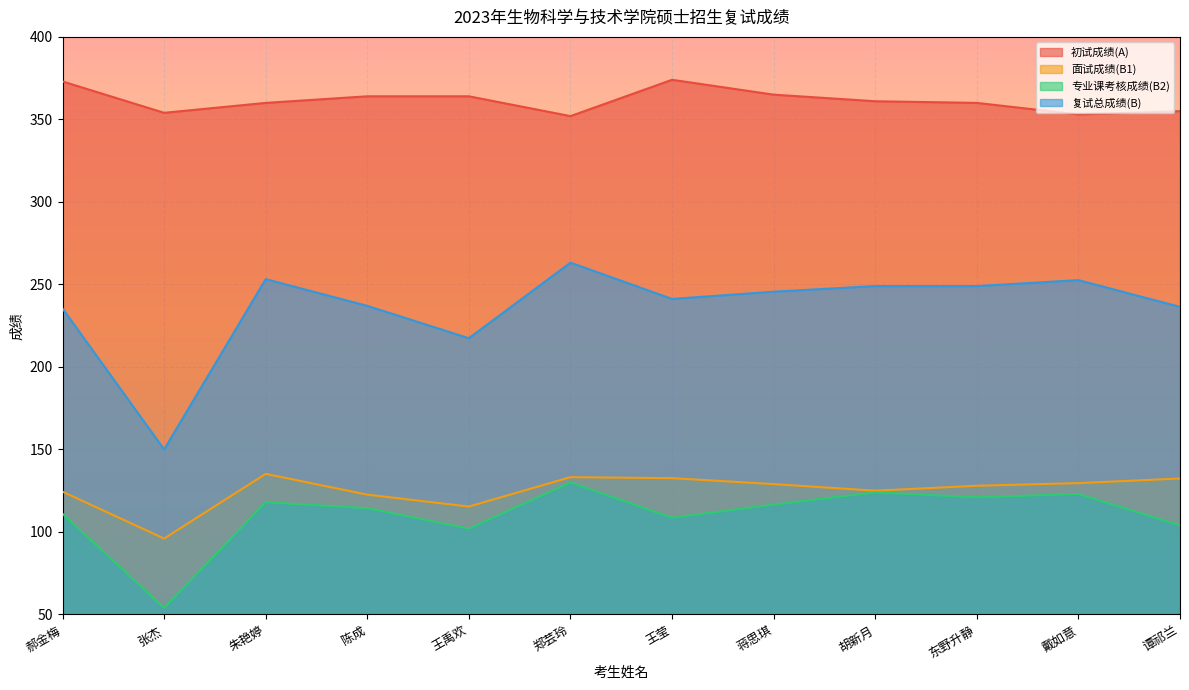

Does the chart display data point markers on the line(s)?

No